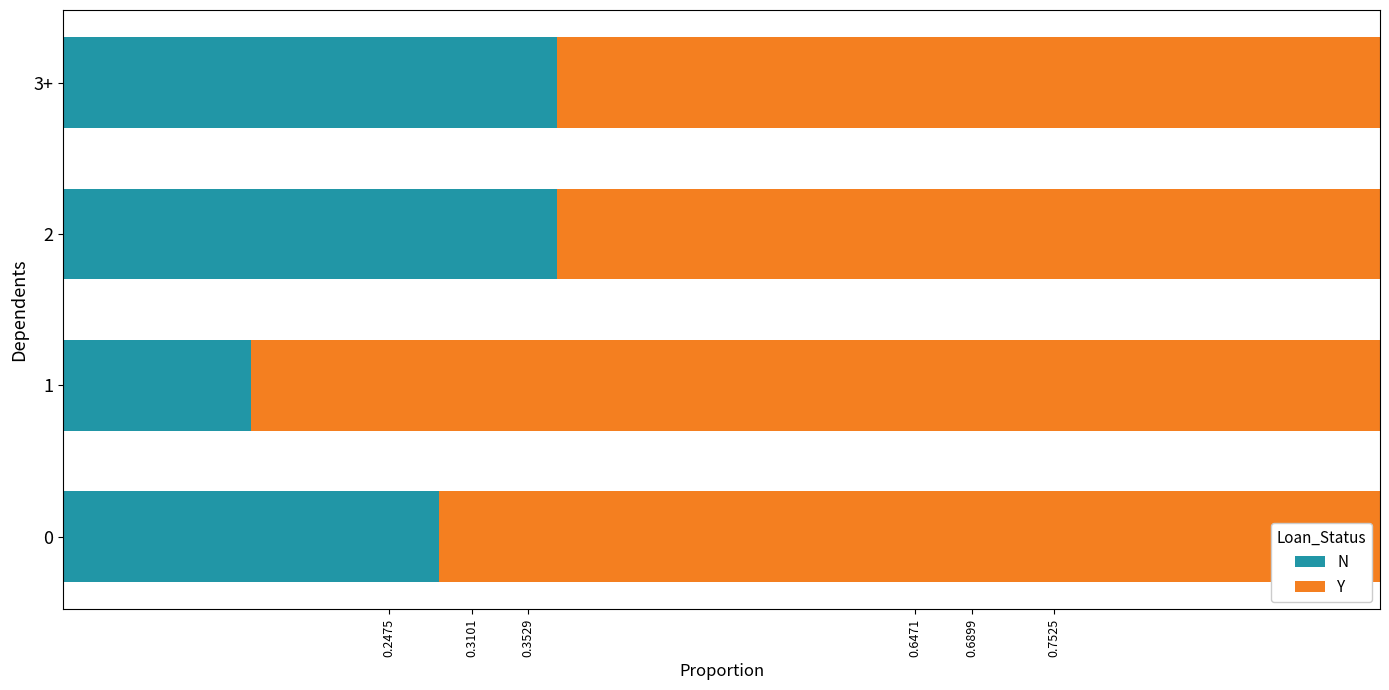

The value of N at 2 is 0.6. True or false?

False